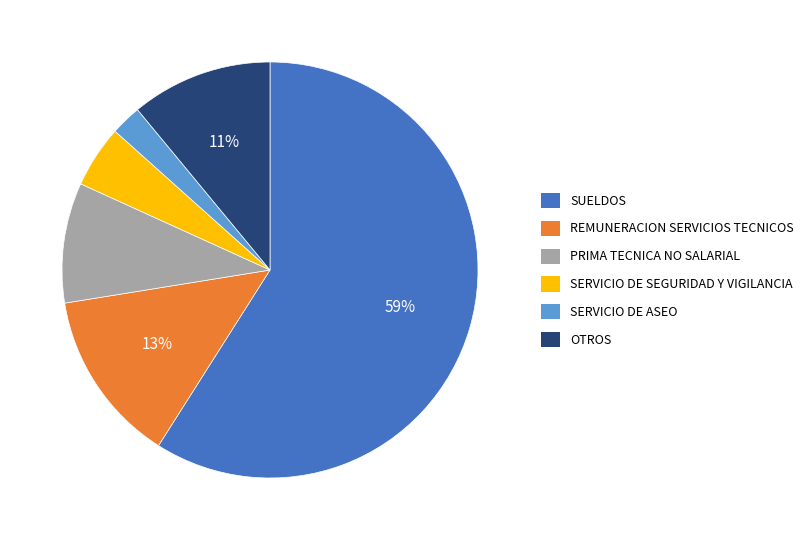

Which category accounts for the majority?

SUELDOS